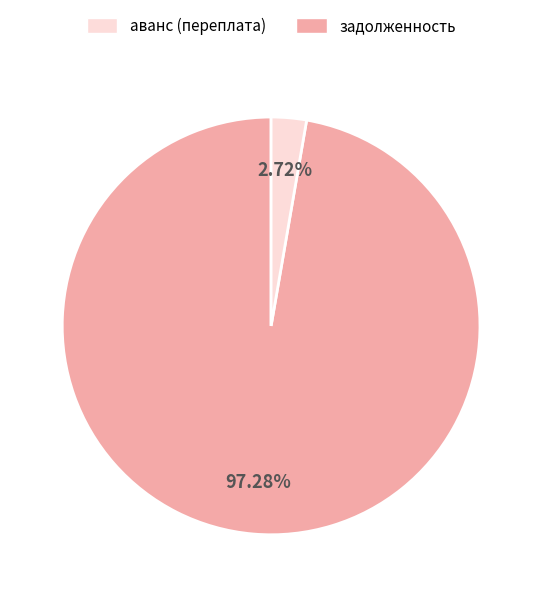

To the nearest percent, what is the difference between the largest and smallest slice percentages?

95%